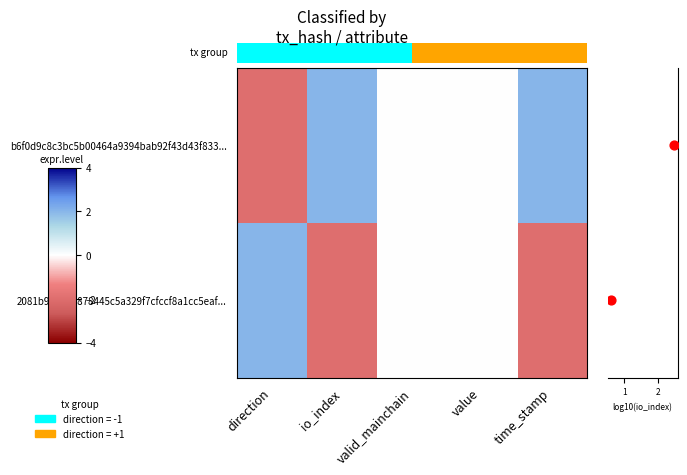

The value of b6f0d9c8c3bc5b00464a9394bab92f43d43f833... at direction is -3. True or false?

False